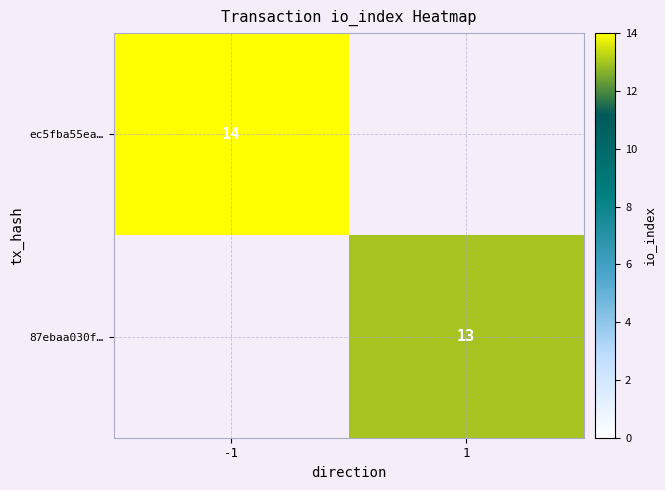

True or false: ec5fba55ea… has a value of 14 at -1.

True